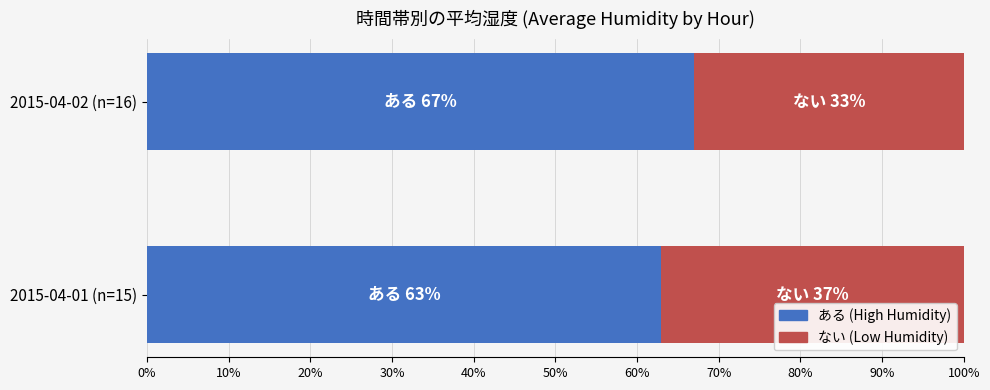

What is the total value across all series at 2015-04-02 (n=16)?

100